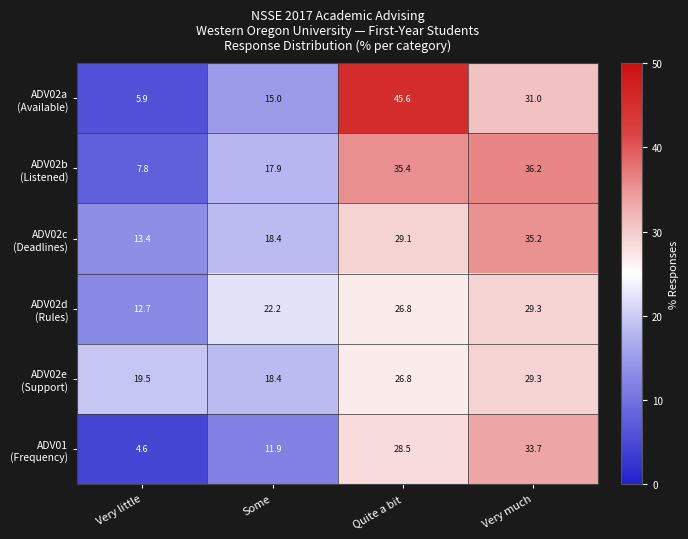

At which category is the sum across all series the highest?

Very much